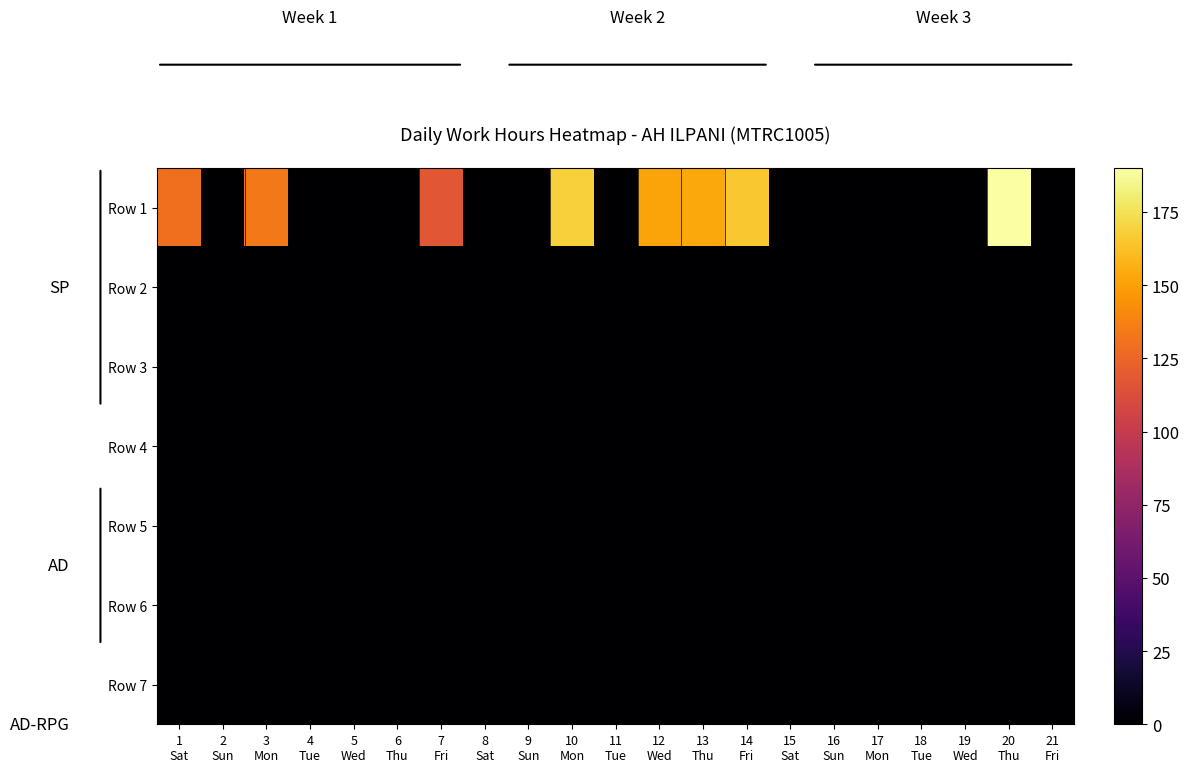

What is the difference between the highest and lowest values at 12
Wed?

151.5